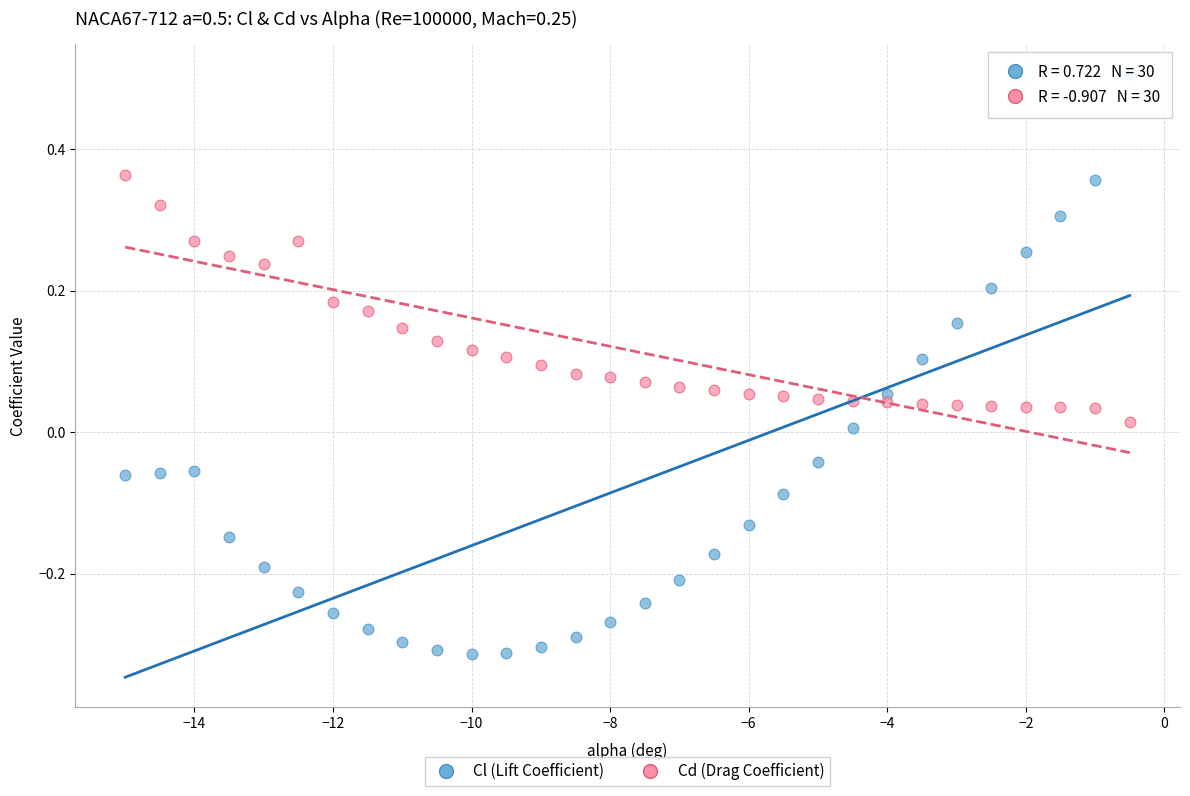

Across all data points, what is the range of X values (max minus min)?

14.5